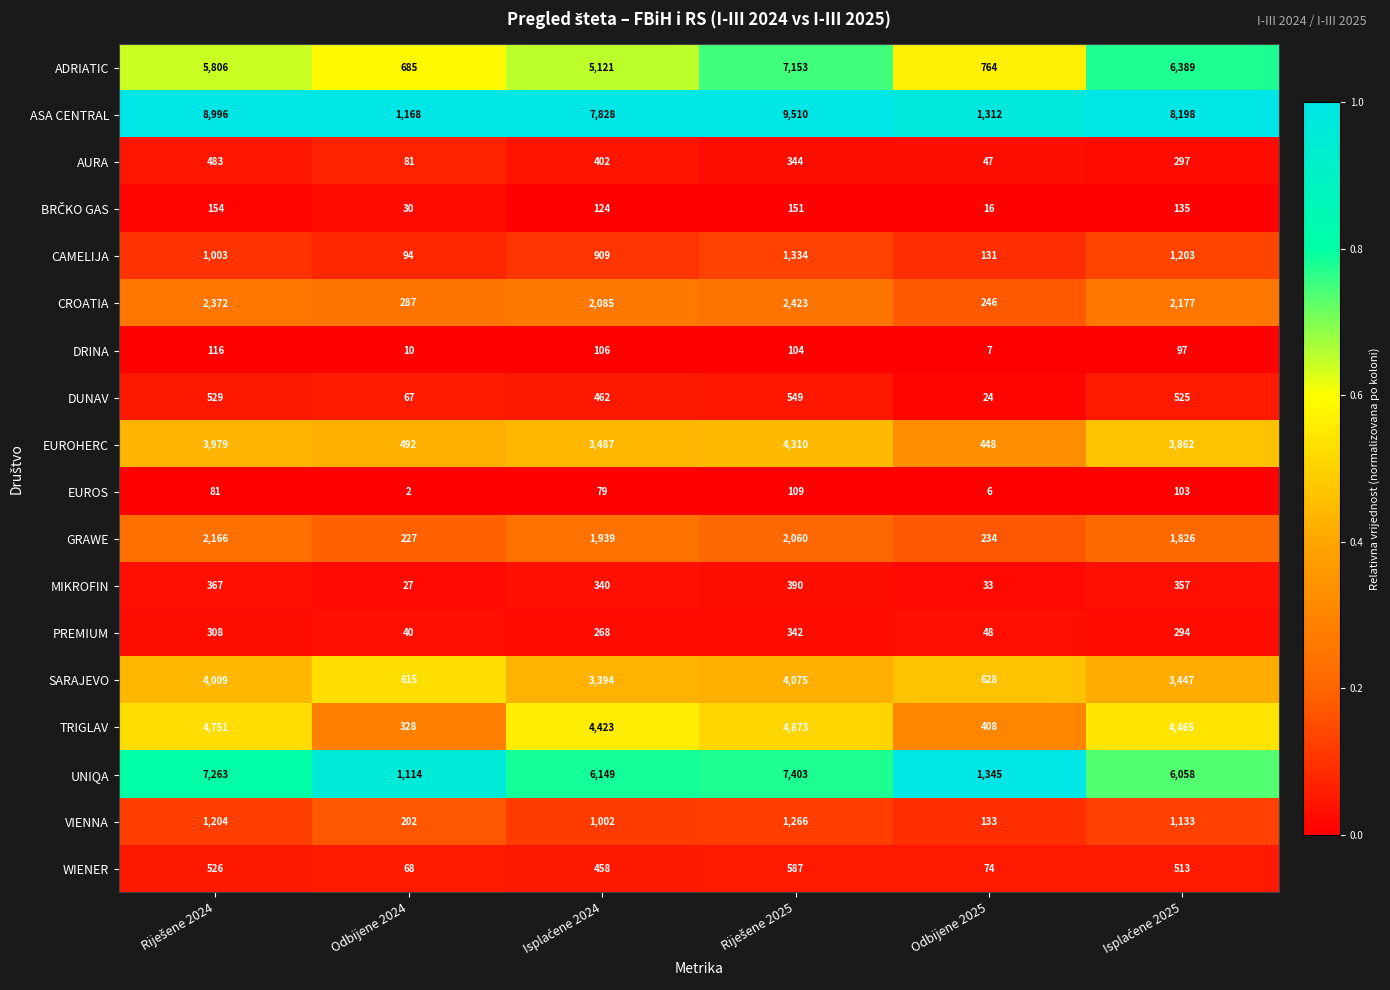

Count the number of categories in the chart.

6